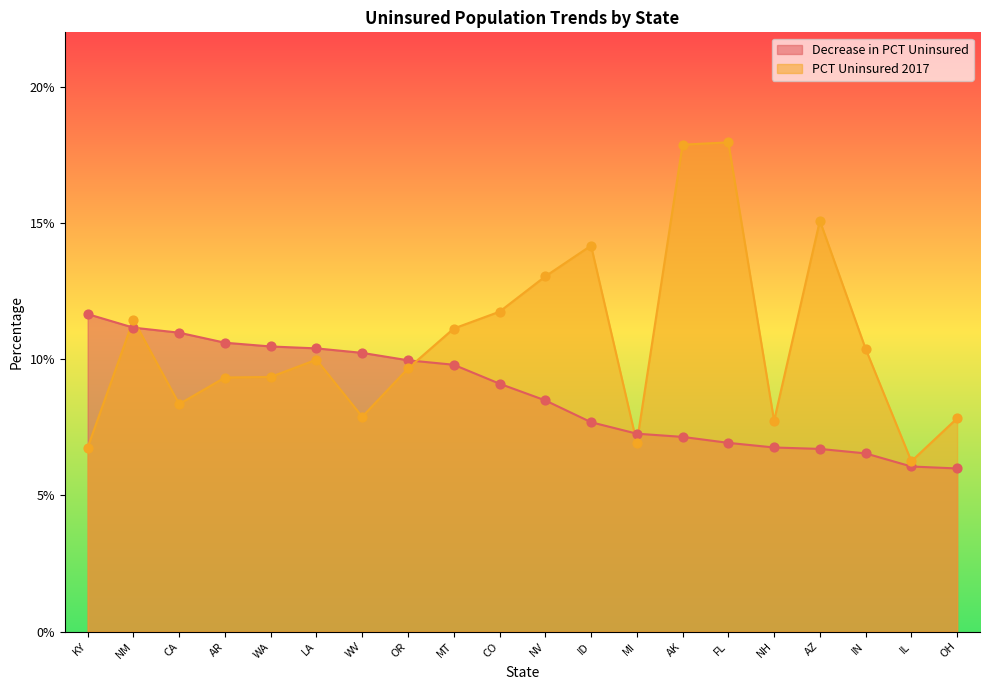

Which series has the largest total across all categories?

PCT Uninsured 2017